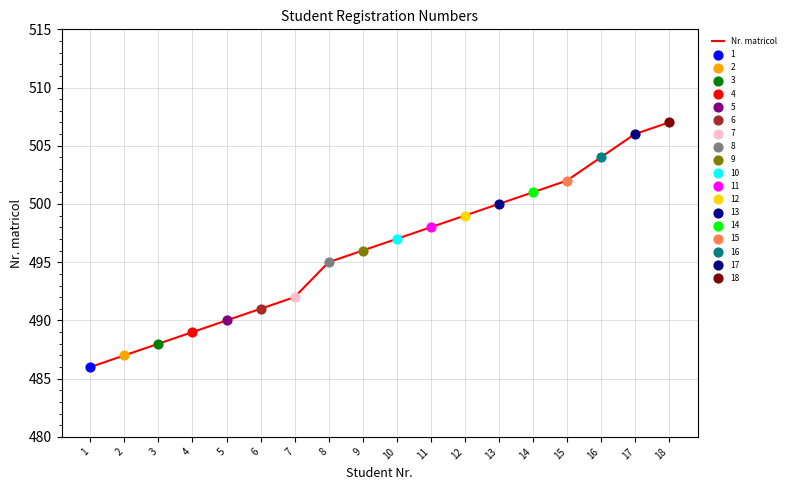

What is the change in value from 5 to 16?

+14